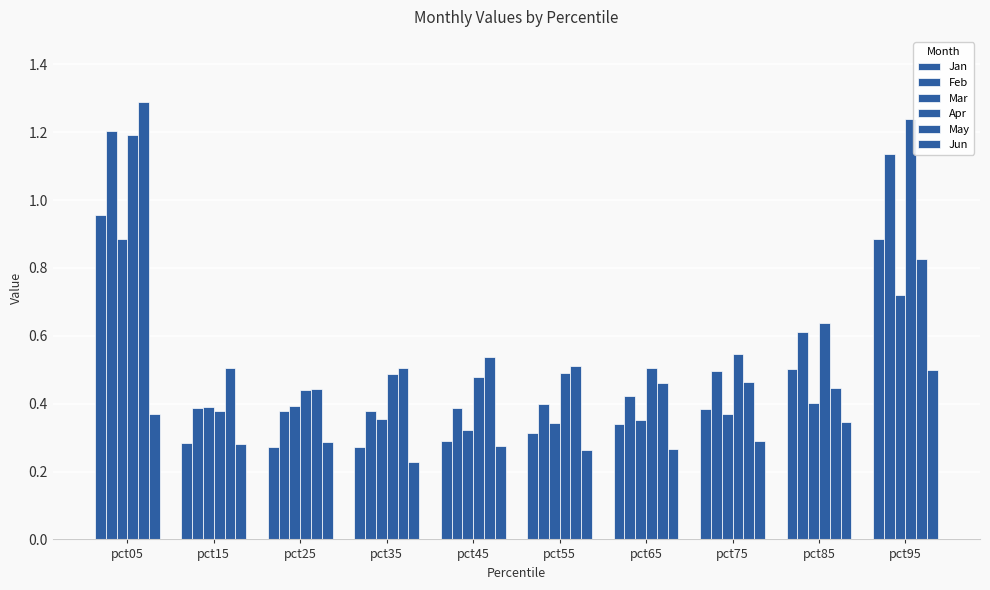

Reading left to right, extract all data points from this chart.

Jan: 1.0	0.3	0.3	0.3	0.3	0.3	0.3	0.4	0.5	0.9
Feb: 1.2	0.4	0.4	0.4	0.4	0.4	0.4	0.5	0.6	1.1
Mar: 0.9	0.4	0.4	0.4	0.3	0.3	0.4	0.4	0.4	0.7
Apr: 1.2	0.4	0.4	0.5	0.5	0.5	0.5	0.5	0.6	1.2
May: 1.3	0.5	0.4	0.5	0.5	0.5	0.5	0.5	0.4	0.8
Jun: 0.4	0.3	0.3	0.2	0.3	0.3	0.3	0.3	0.3	0.5